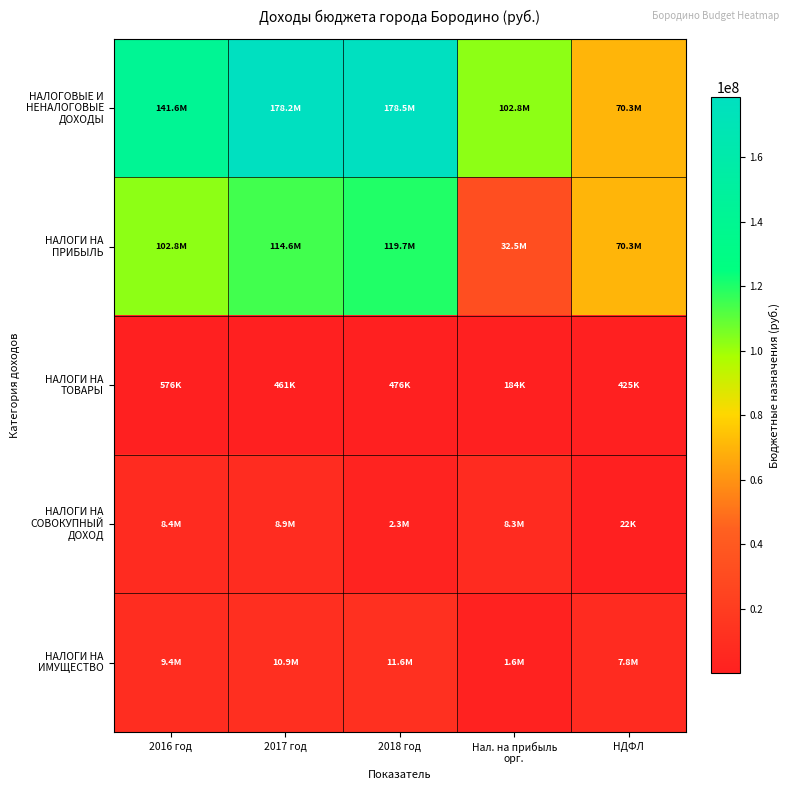

Which series has the widest spread of values?

НАЛОГОВЫЕ И НЕНАЛОГОВЫЕ ДОХОДЫ